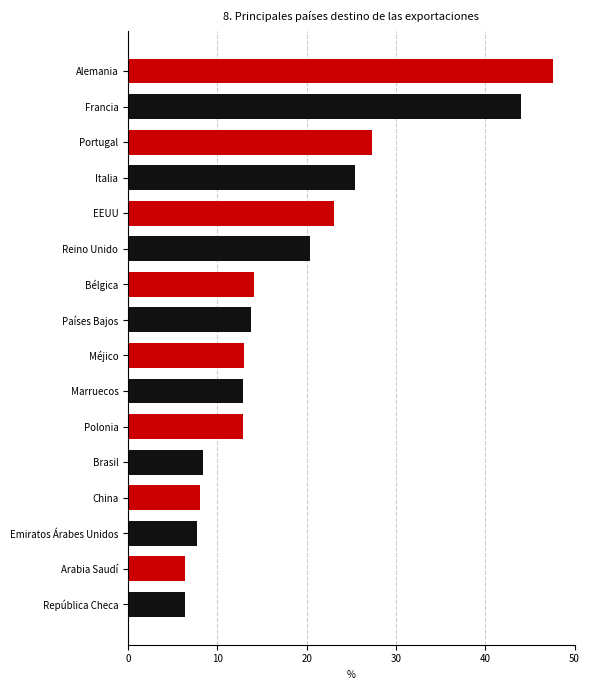

Approximately how many times larger is the value at Bélgica compared to Francia?

0.3